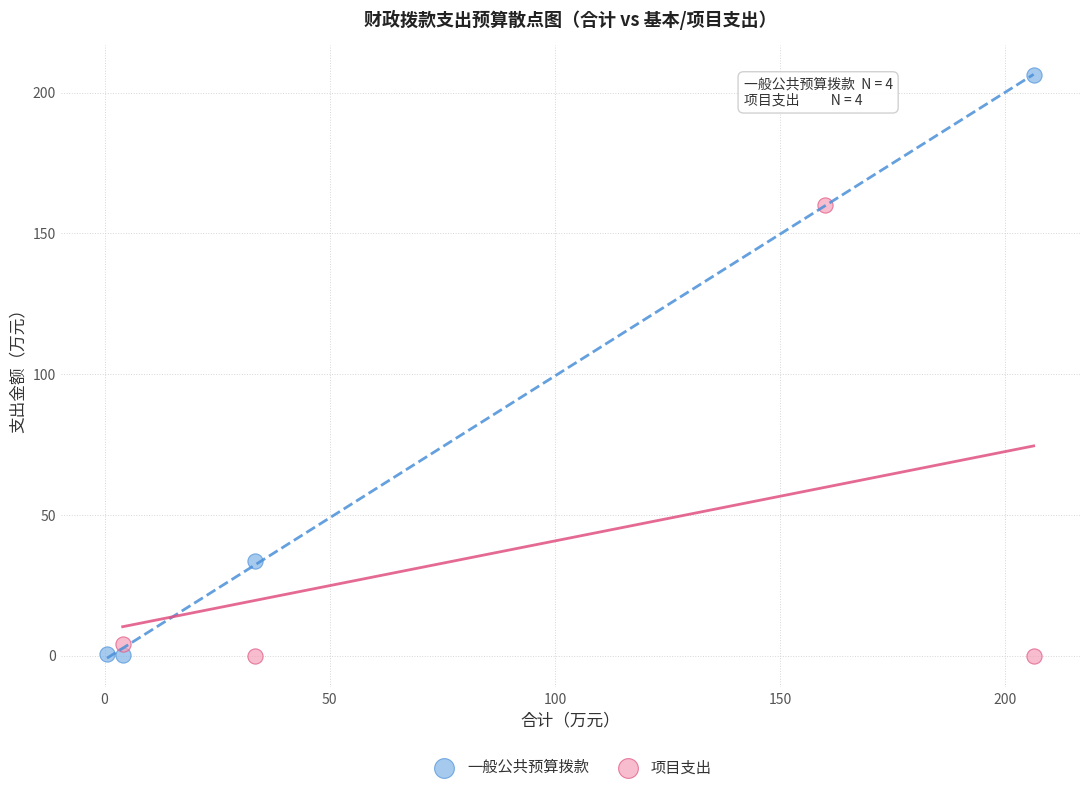

Which series has the largest Y range (max minus min)?

一般公共预算拨款